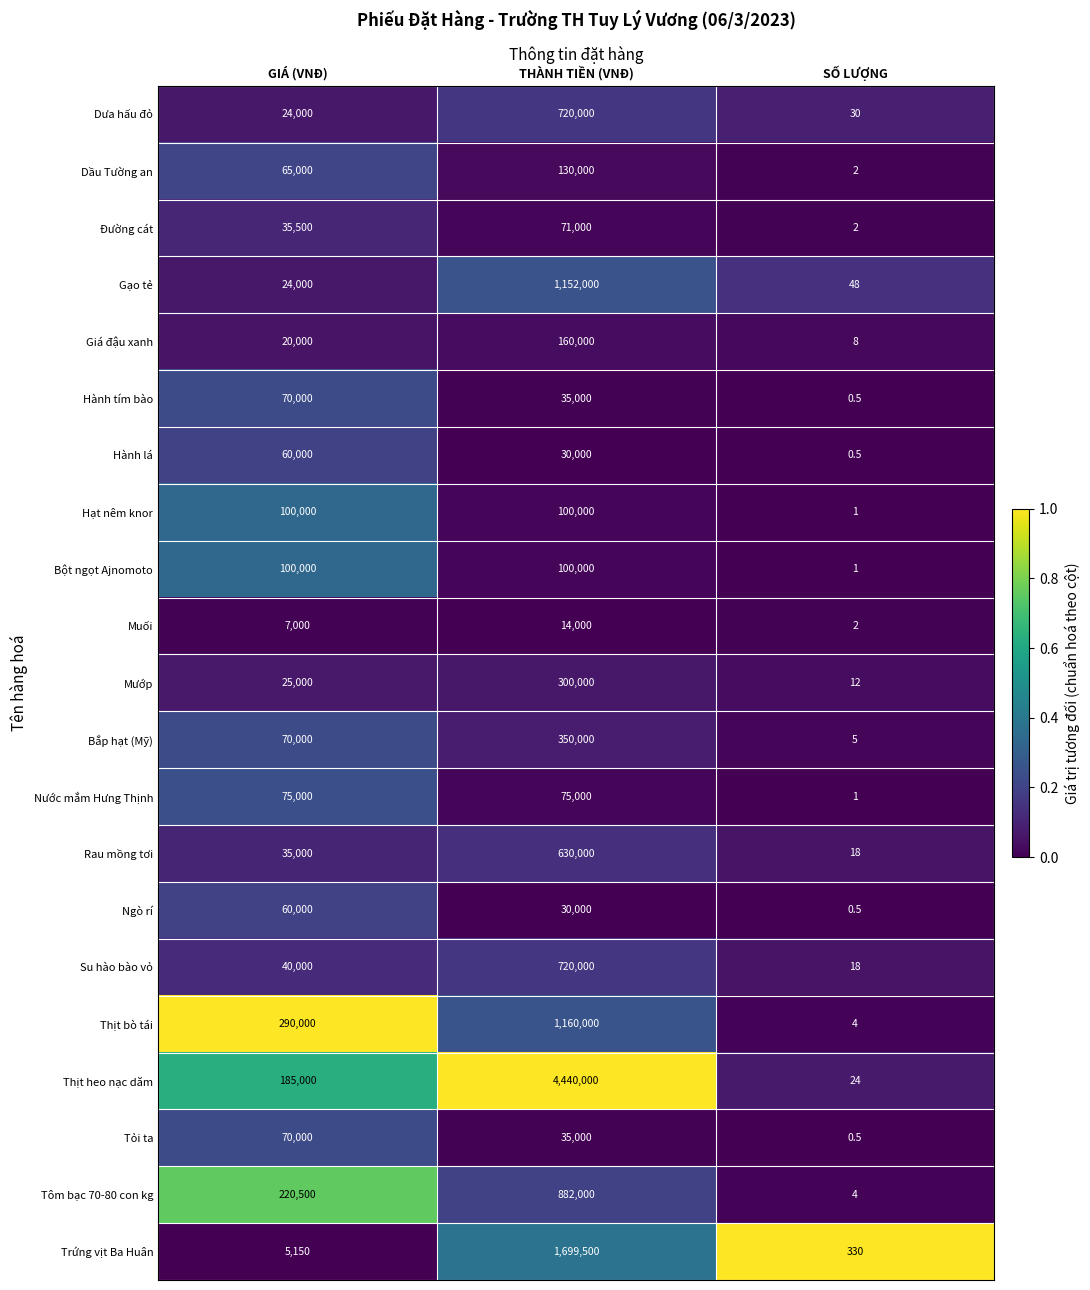

Is it true that Thịt heo nạc dăm equals 41.8 at SỐ LƯỢNG?

False